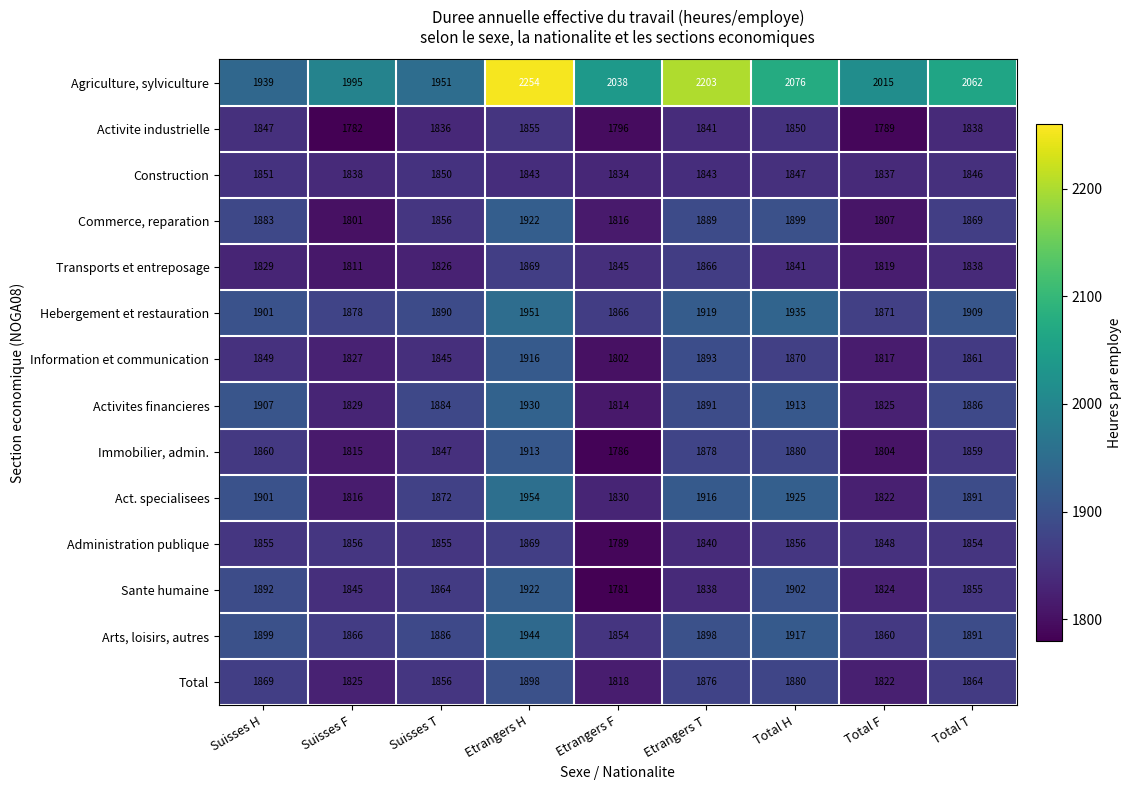

What is the spread (max minus min) of values at Total T?

224